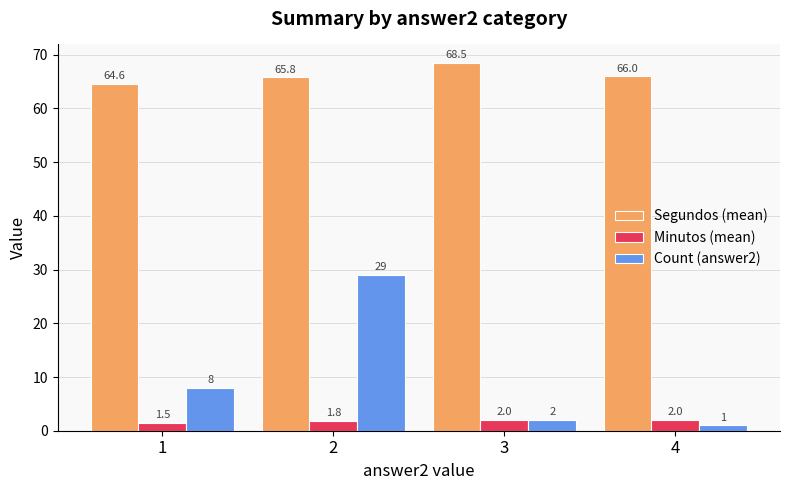

What is the value of the Segundos (mean) bar at the 2nd from the left?

65.8